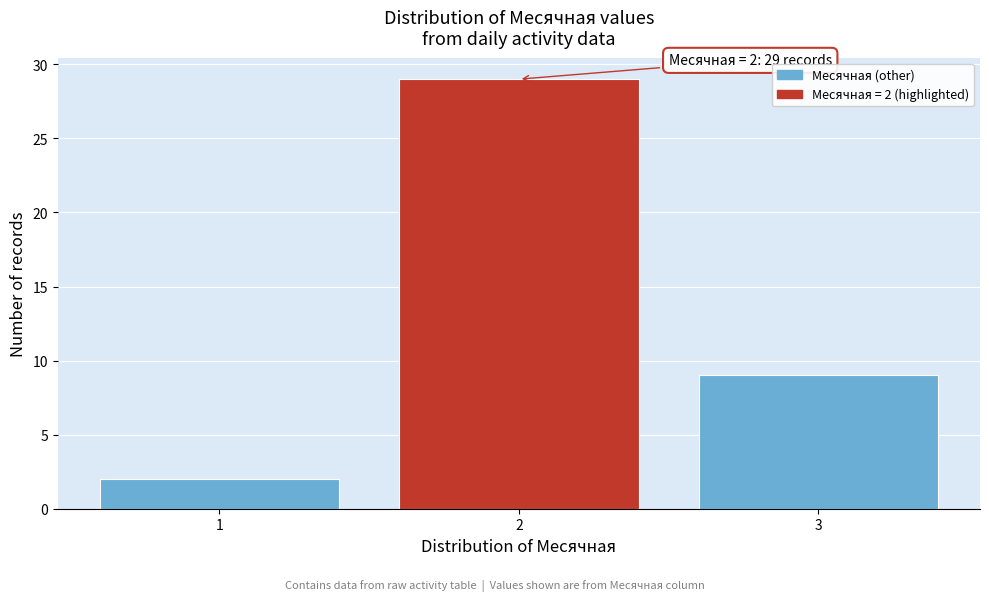

Reading left to right, extract all data points from this chart.

2	29	9